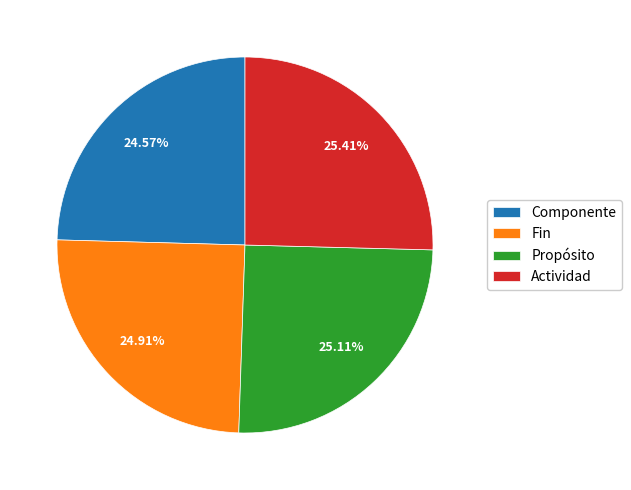

To the nearest percent, what percentage of the pie is Fin?

25%